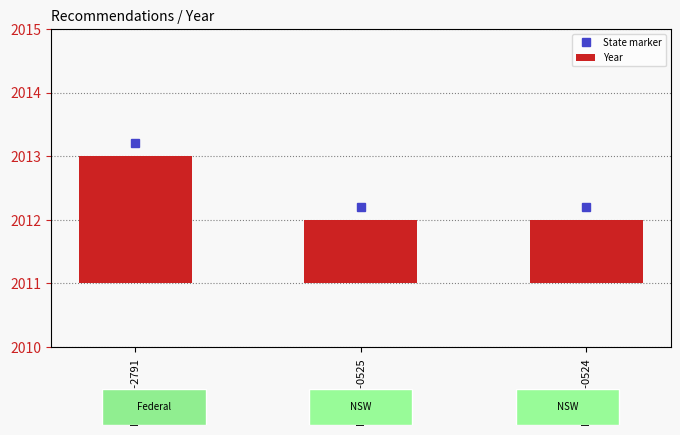

How many bars are there in total?

3